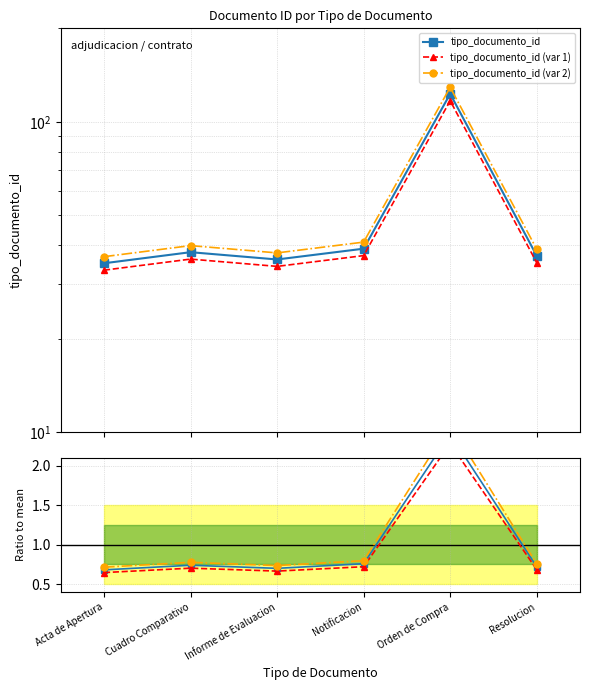

List the labels in order of tipo_documento_id (var 2) value, largest first.

Orden de Compra, Notificacion, Cuadro Comparativo, Resolucion, Informe de Evaluacion, Acta de Apertura